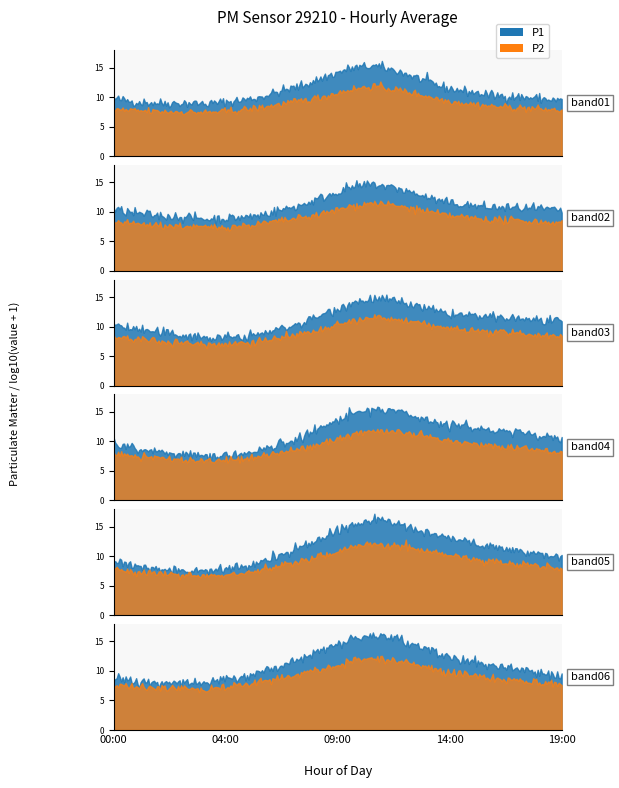

Which series has the largest range (max minus min)?

P1